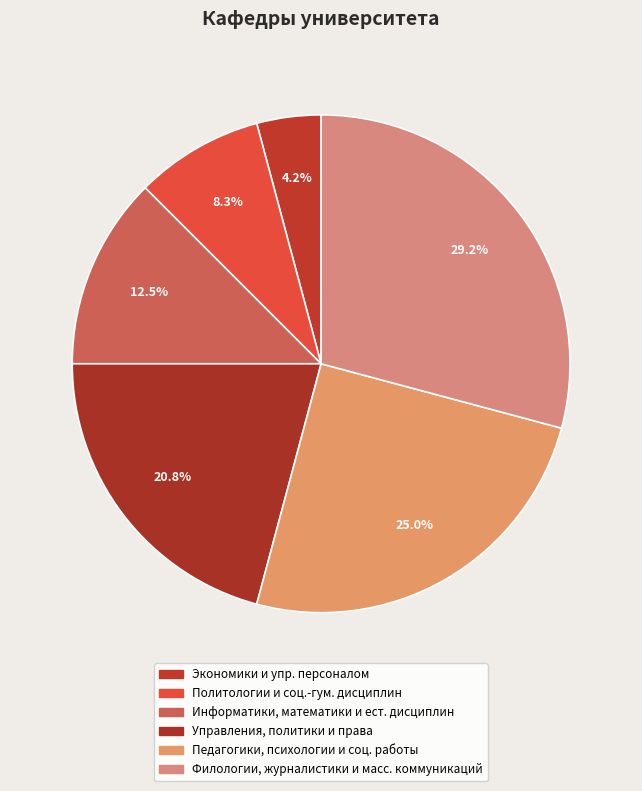

How many segments does this pie chart have?

6